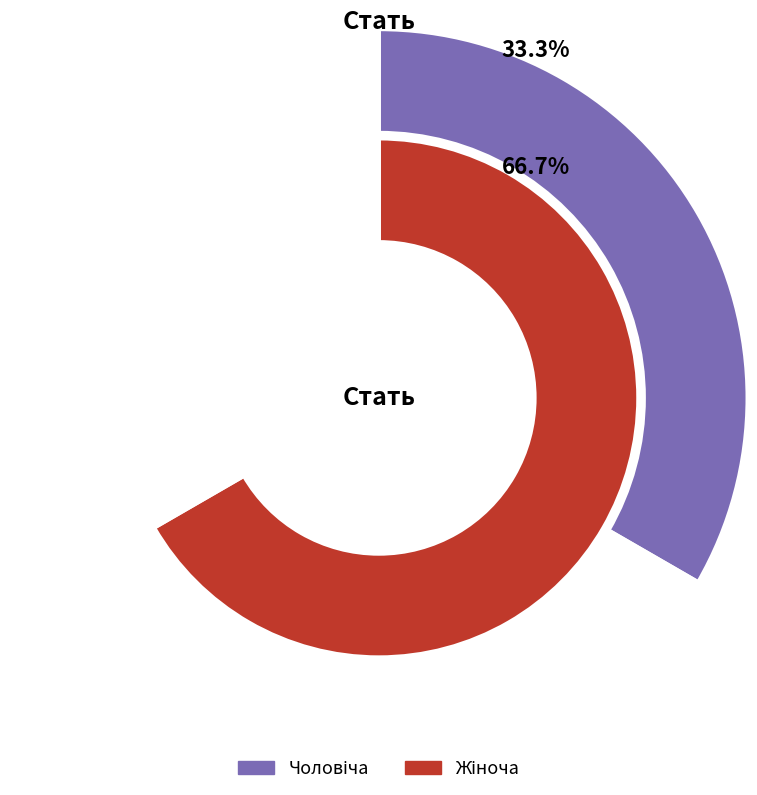

How many segments does this pie chart have?

2